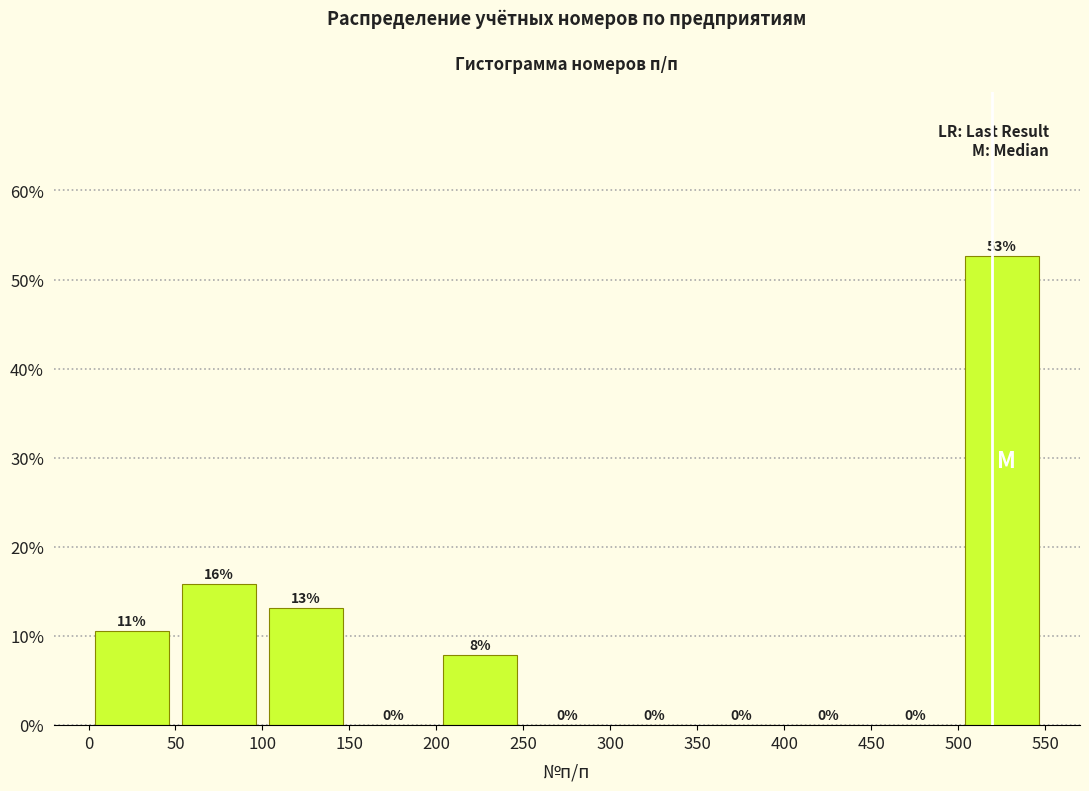

Which range on the x-axis has the tallest bar?

500 to 550